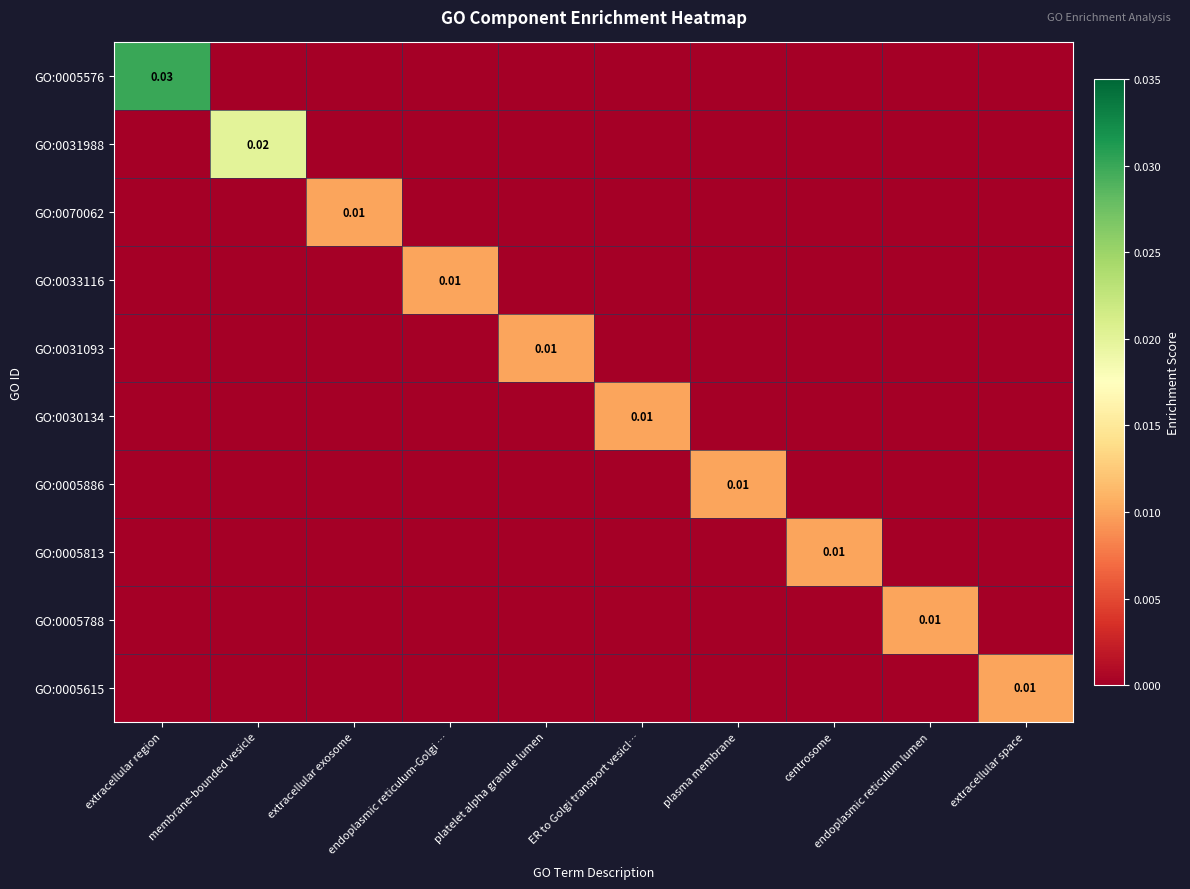

Which series has the largest range (max minus min)?

GO:0005576